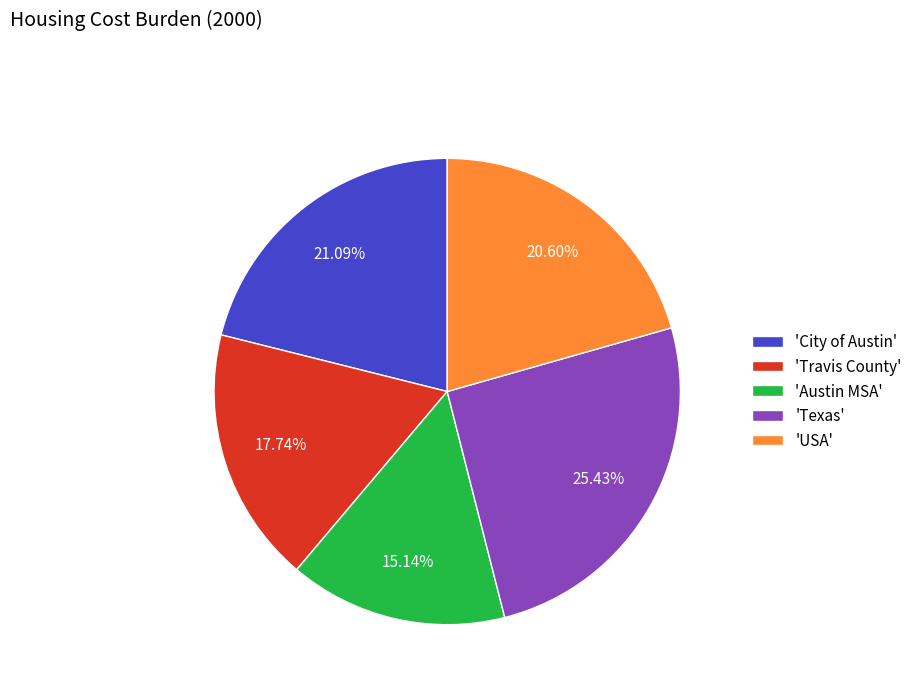

Is there any slice that represents more than half of the pie?

No